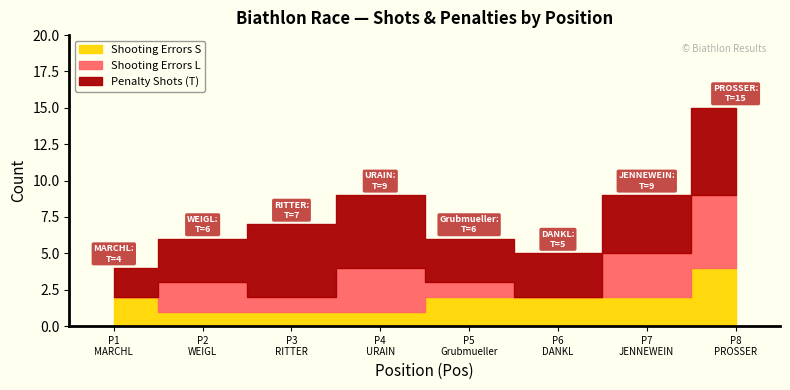

At which category is the sum across all series the highest?

8